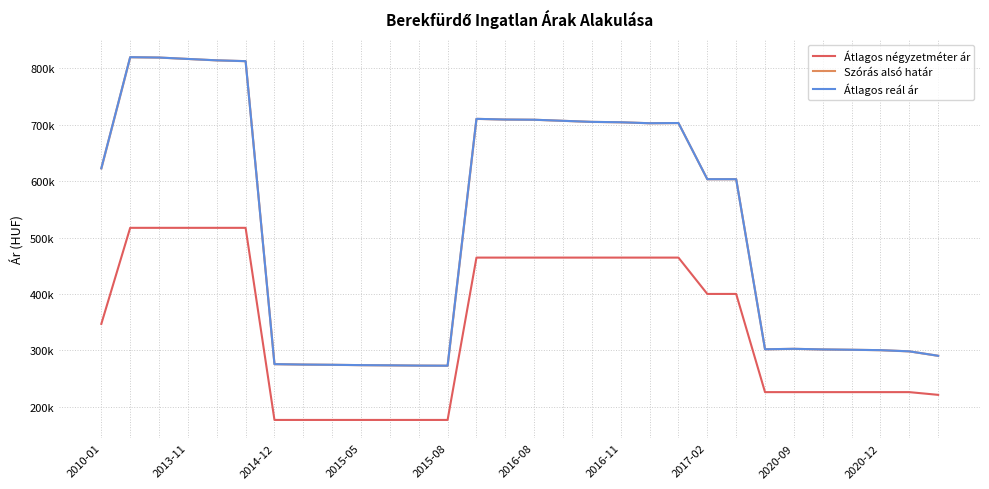

Between 11 and 29, which is larger?

29